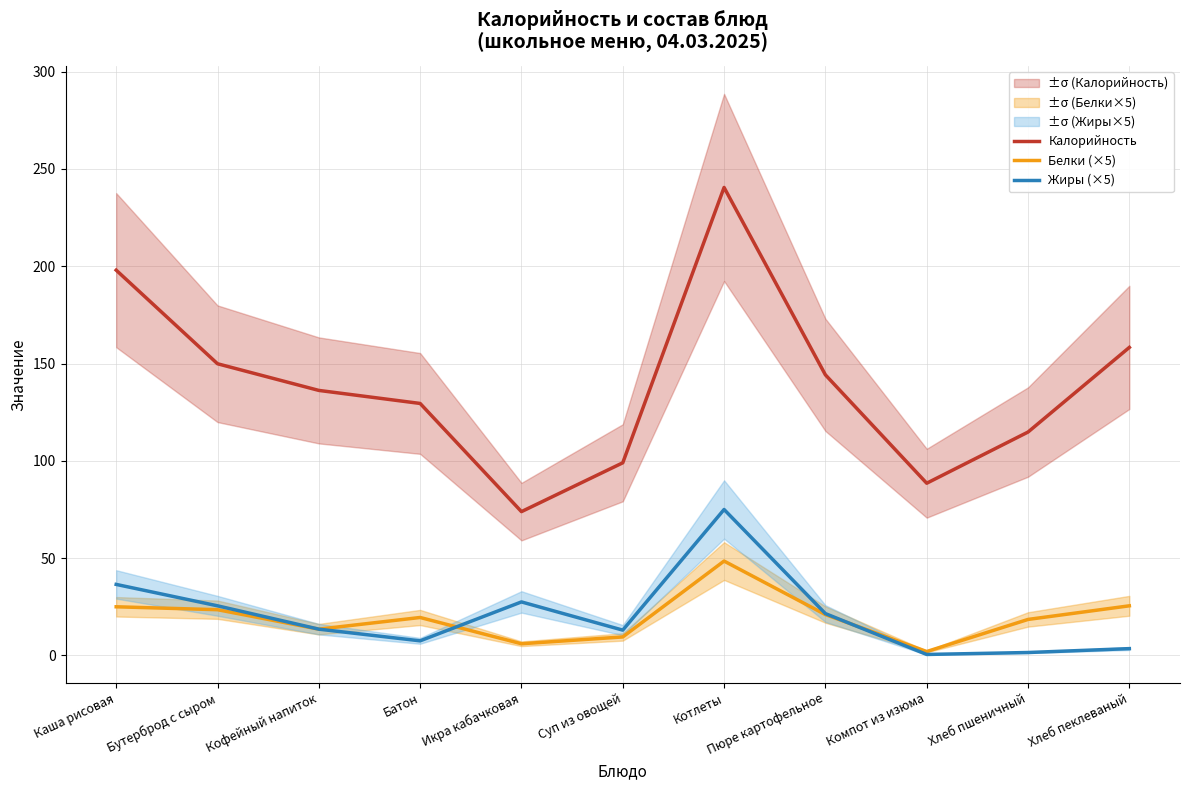

How many data points in Калорийность are less than 136?

5